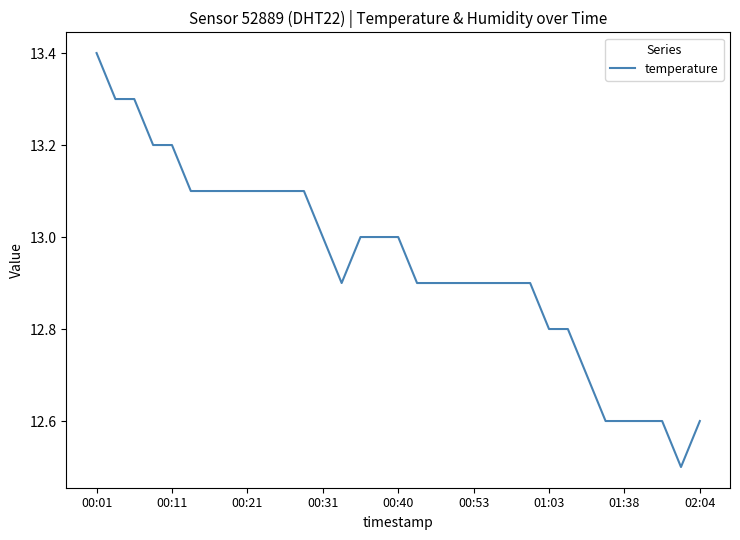

What is the greatest value displayed?

13.4